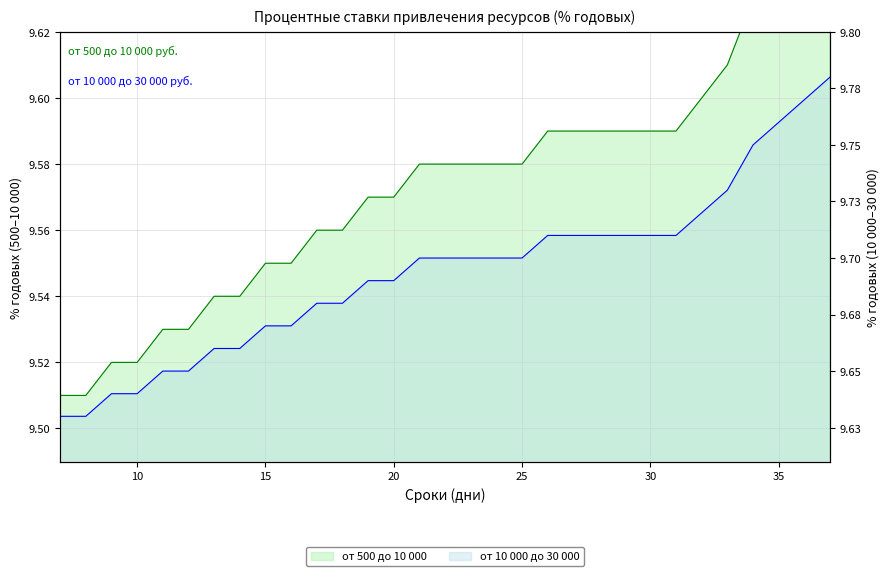

Which series has the largest total across all categories?

от 10 000 до 30 000